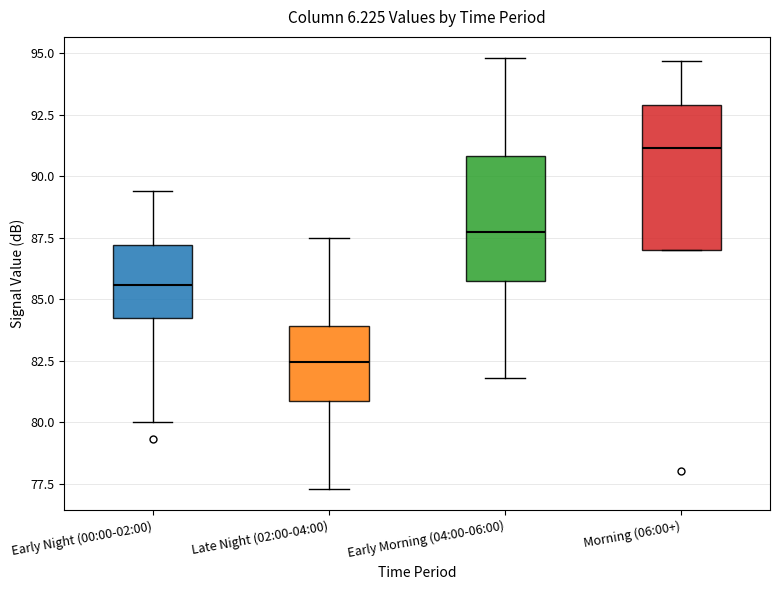

Comparing the boxes themselves (not the whiskers), which one is the tallest?

Morning (06:00+)